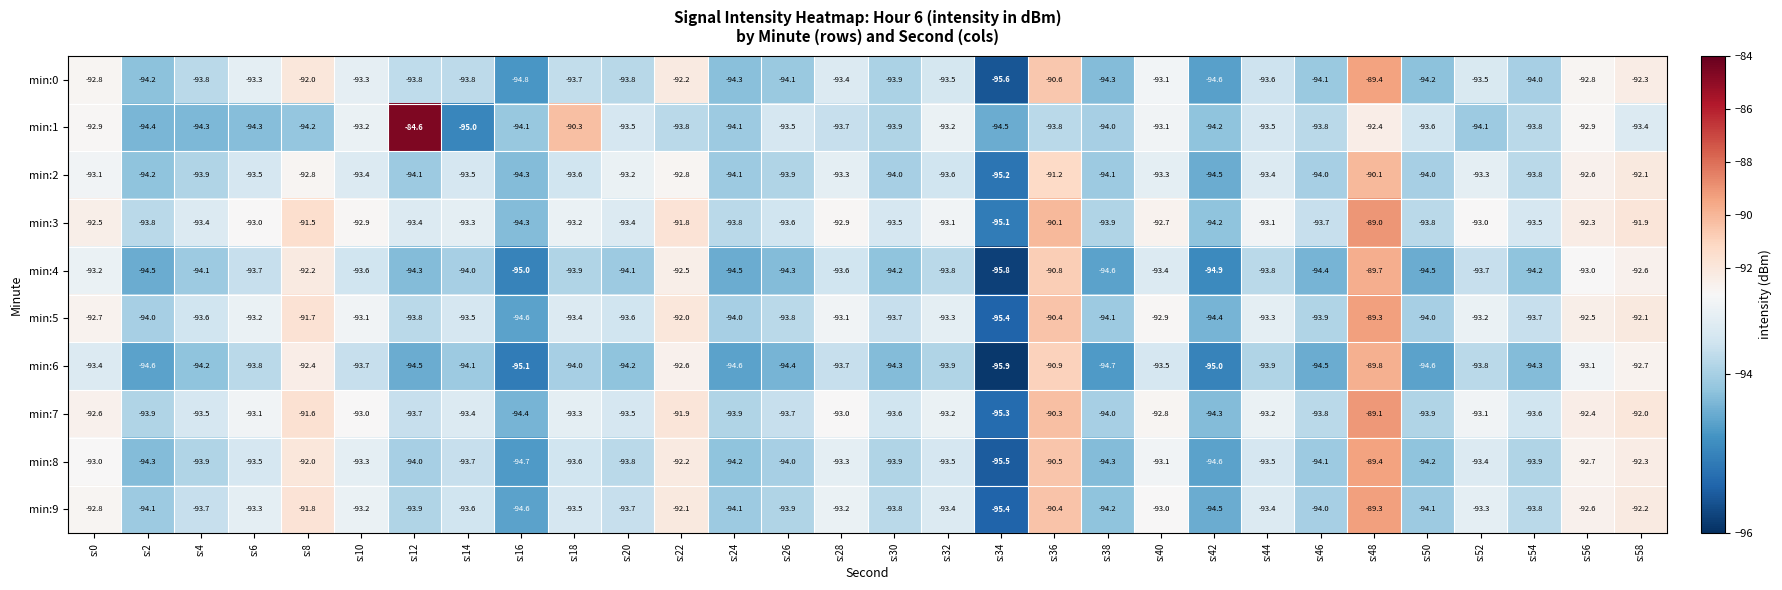

Which series has the largest range (max minus min)?

min:1